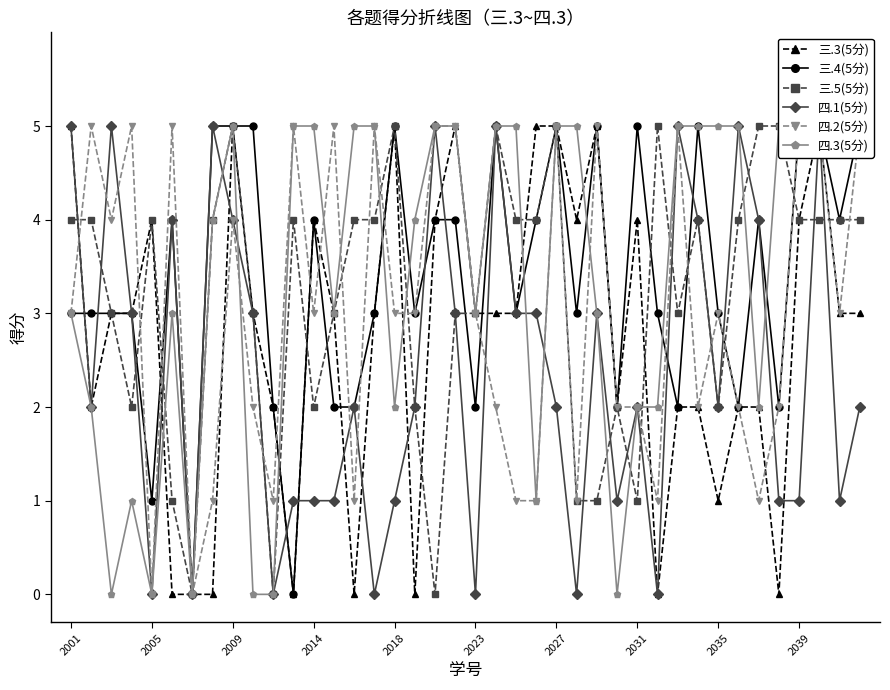

What is the value of the 三.4(5分) point at the 27th from the left?

5